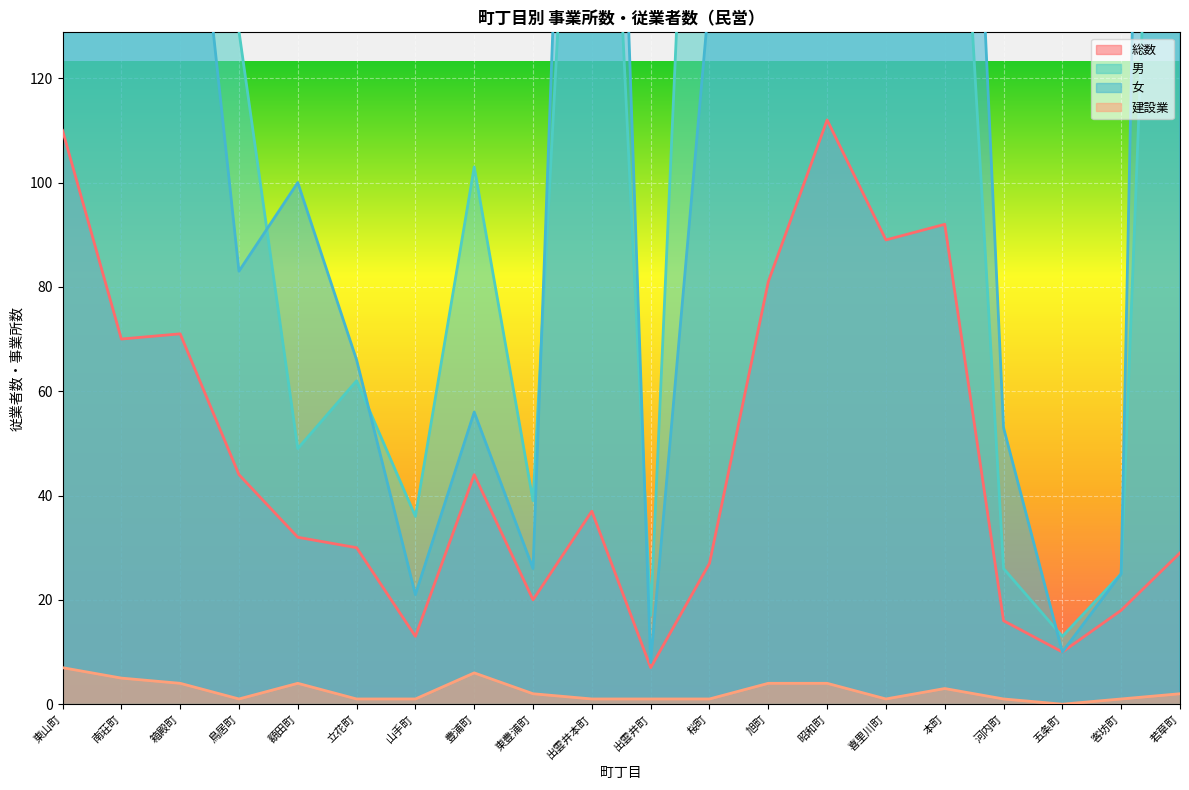

How many values in the 女 series exceed 136?

9